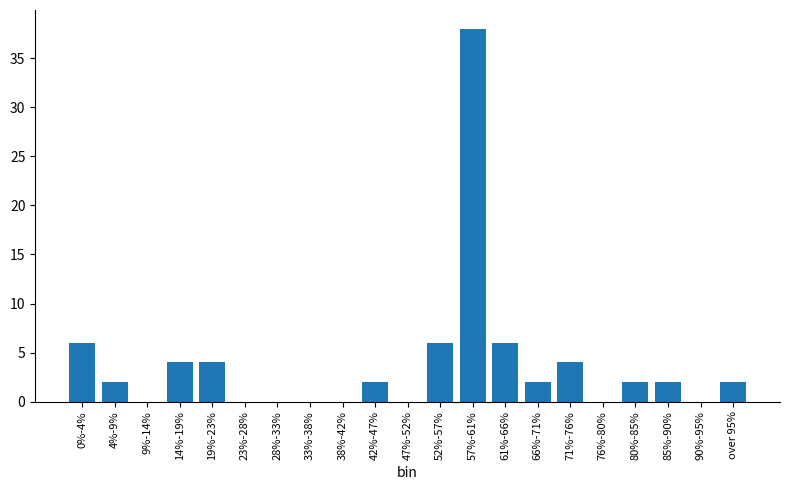

Reading left to right, transcribe all the data shown in this chart.

0%-4%=6	4%-9%=2	9%-14%=0	14%-19%=4	19%-23%=4	23%-28%=0	28%-33%=0	33%-38%=0	38%-42%=0	42%-47%=2	47%-52%=0	52%-57%=6	57%-61%=38	61%-66%=6	66%-71%=2	71%-76%=4	76%-80%=0	80%-85%=2	85%-90%=2	90%-95%=0	over 95%=2